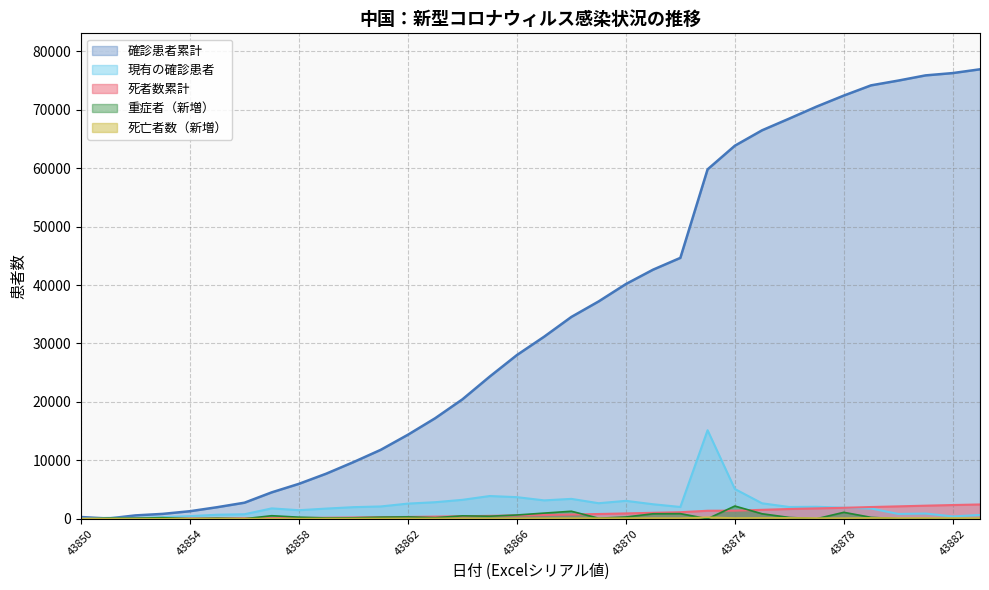

True or false: 現有の確診患者 and 死者数累計 cross at least once.

True